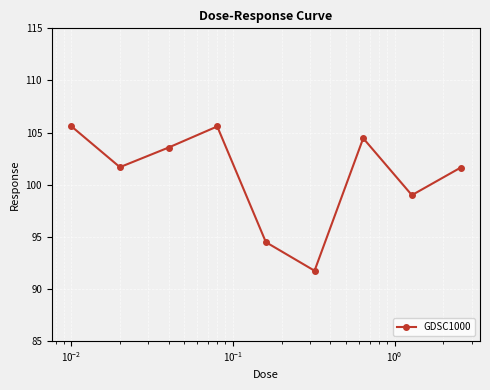

What is the average value?

100.9